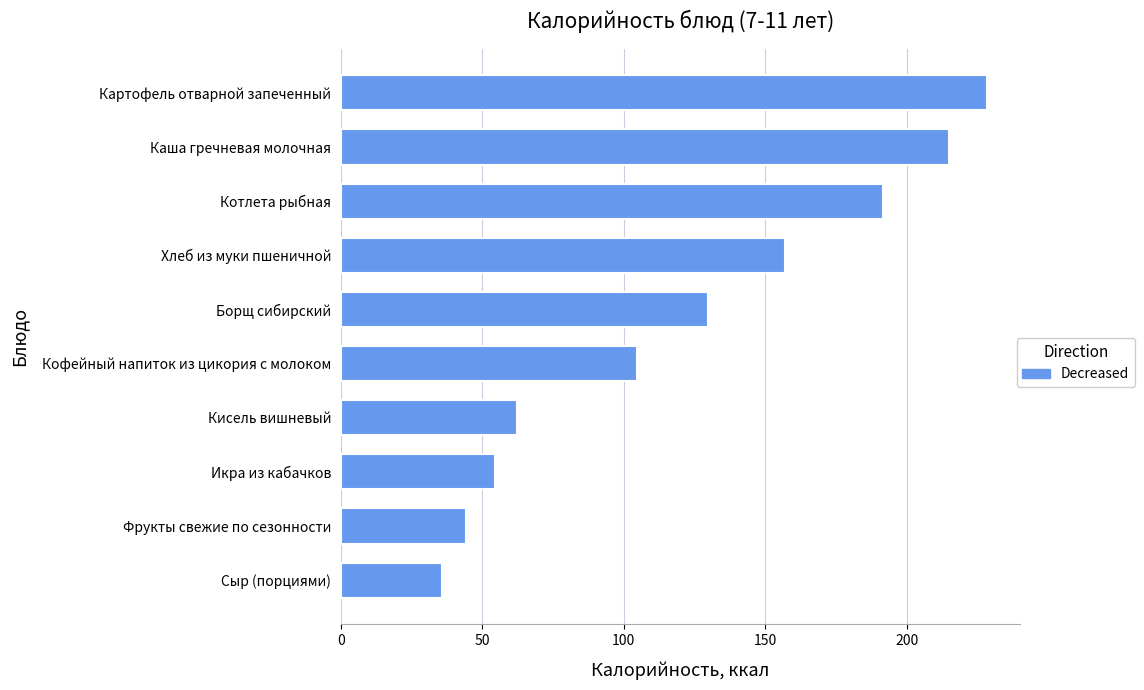

What is the maximum value shown in the chart?

228.4